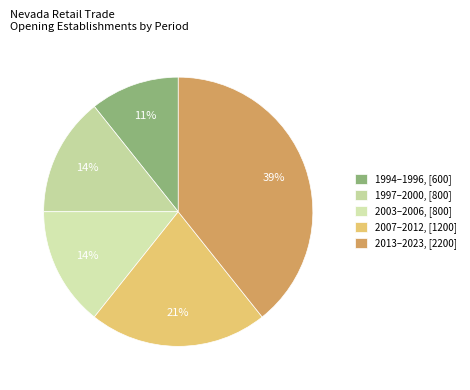

Is there any slice that represents more than half of the pie?

No